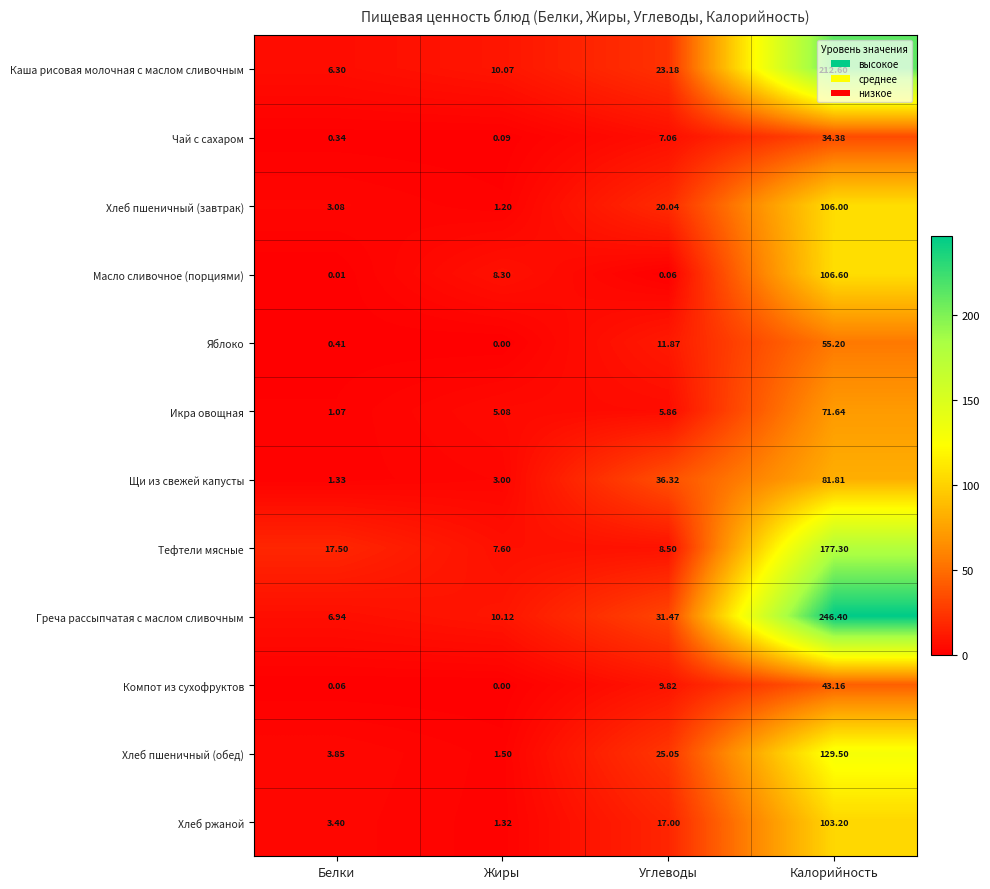

Between Белки and Калорийность, which series saw the biggest shift?

Греча рассыпчатая с маслом сливочным